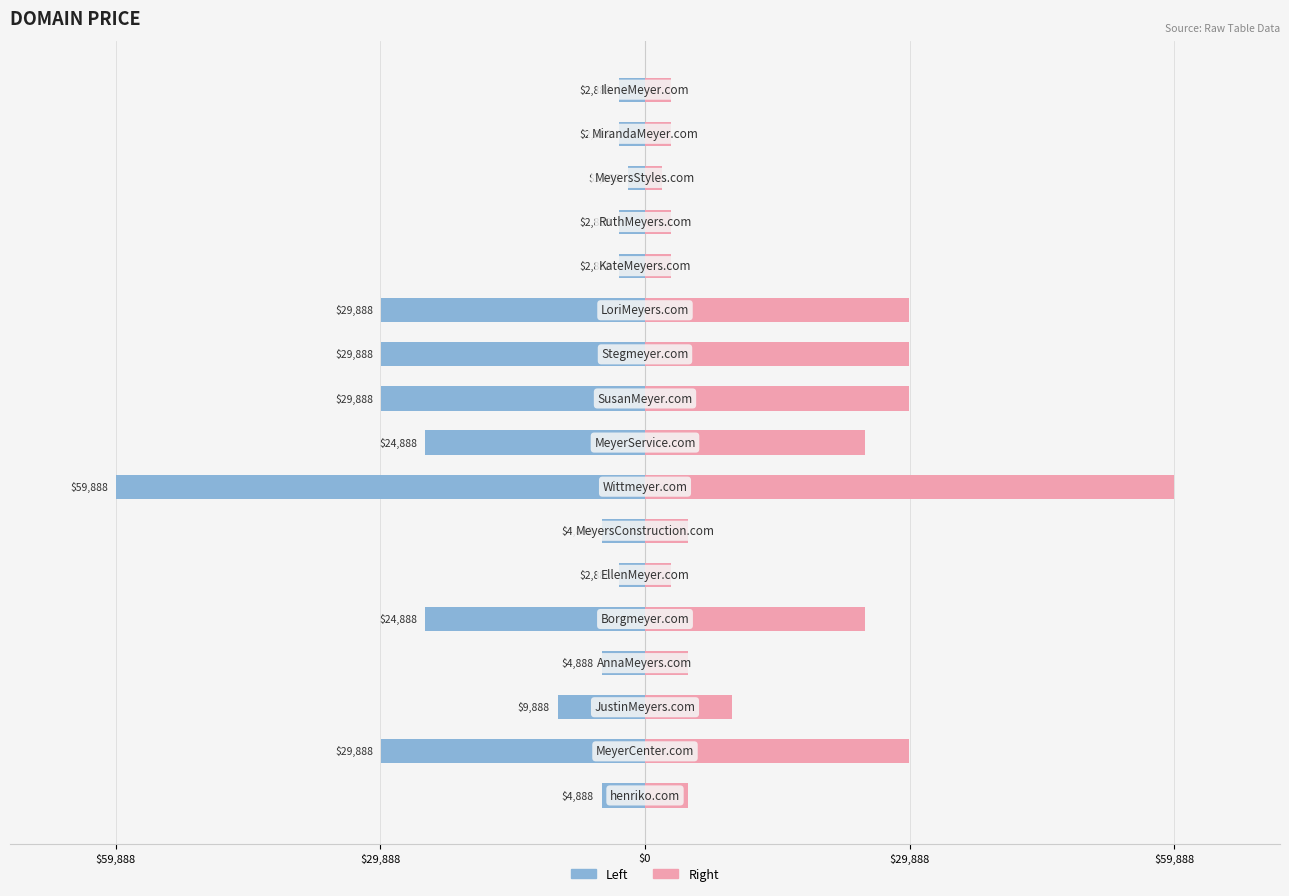

The Price (right) series shows 2.8 at $29,888. True or false?

False